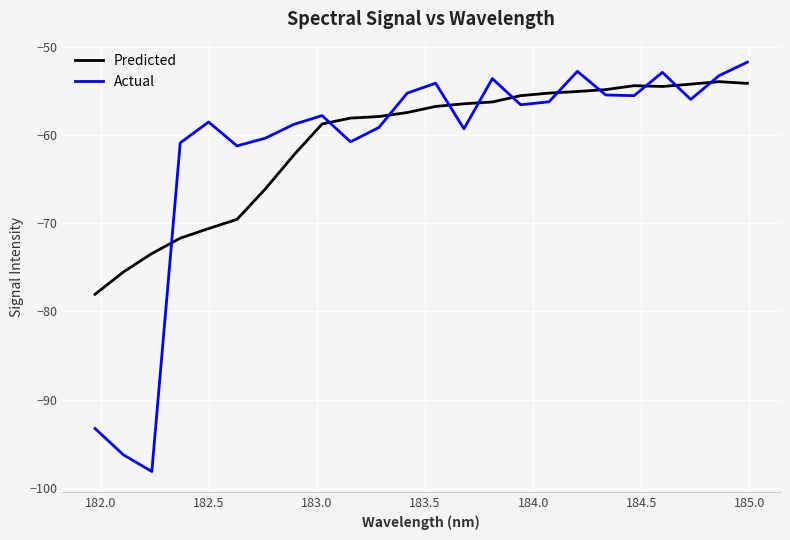

What is the difference between the maximum and minimum values in the Actual series?

46.4